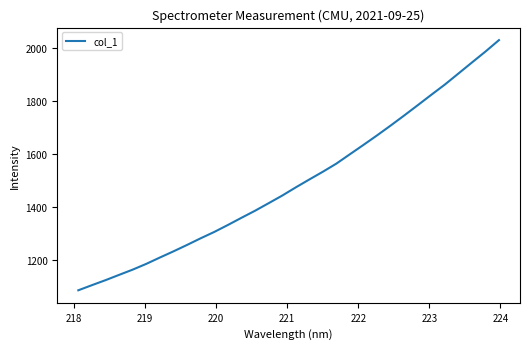

What is the minimum value shown in the chart?

1085.5